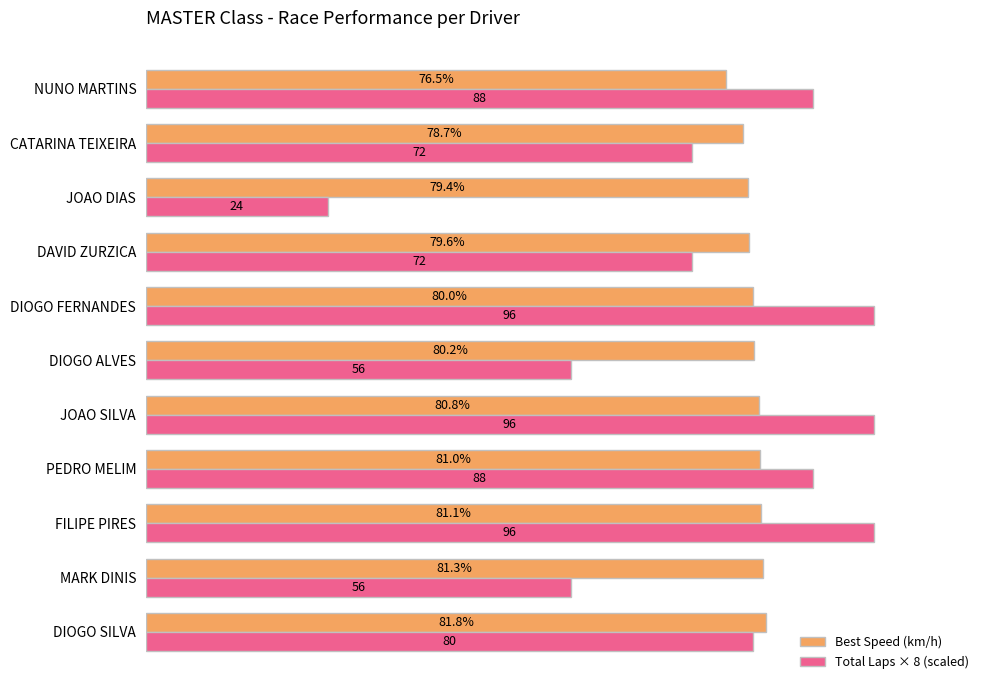

Which series has the widest spread of values?

Total Laps × 8 (scaled)